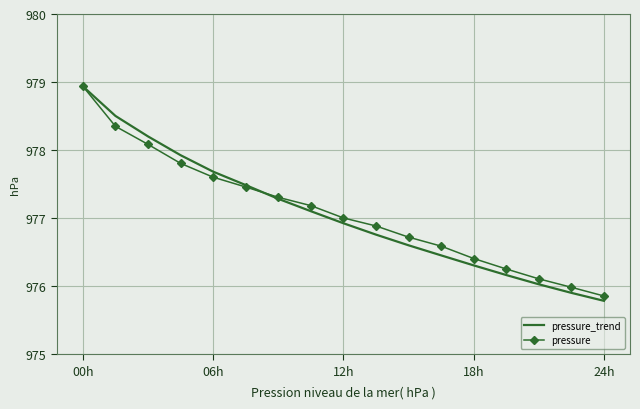

What is the highest value of the pressure_trend series?

978.9